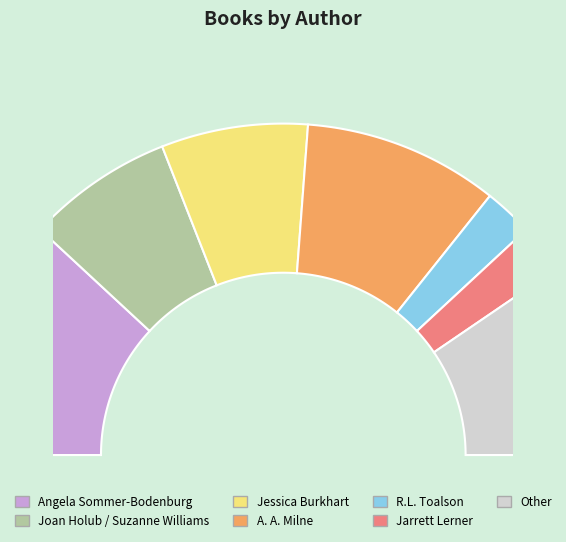

Count the number of slices in the pie.

7